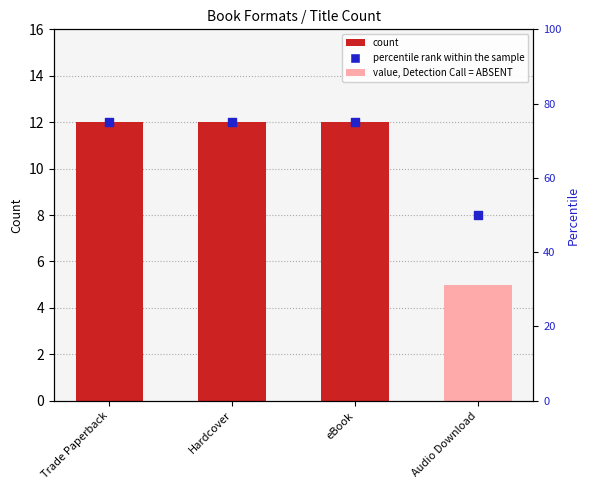

Which series reaches the minimum Y coordinate?

count